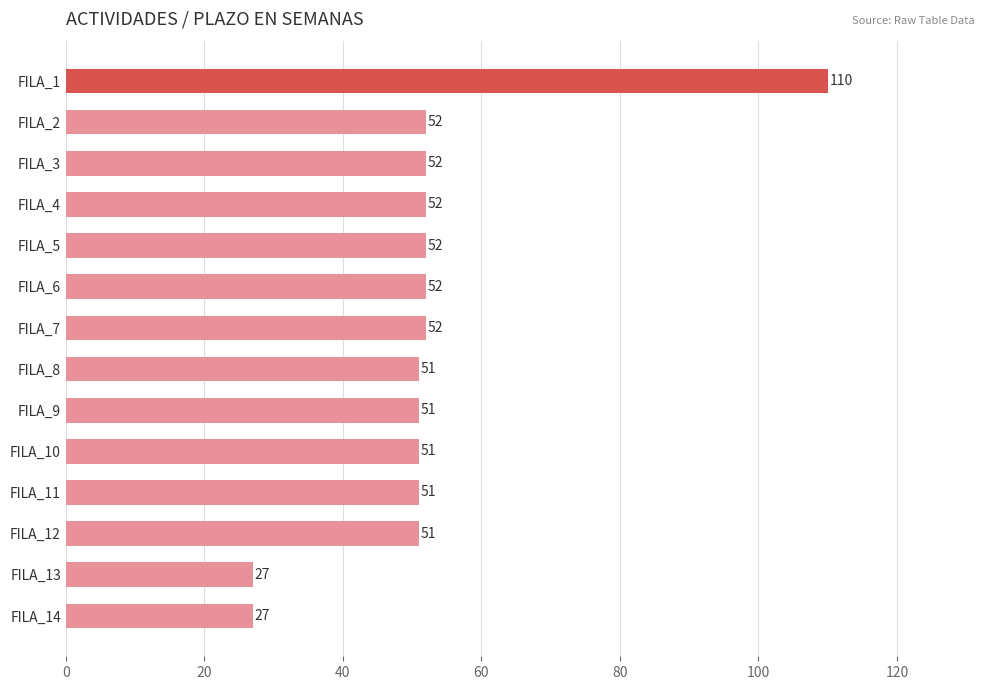

What is the value of the 2nd bar from the top?

52